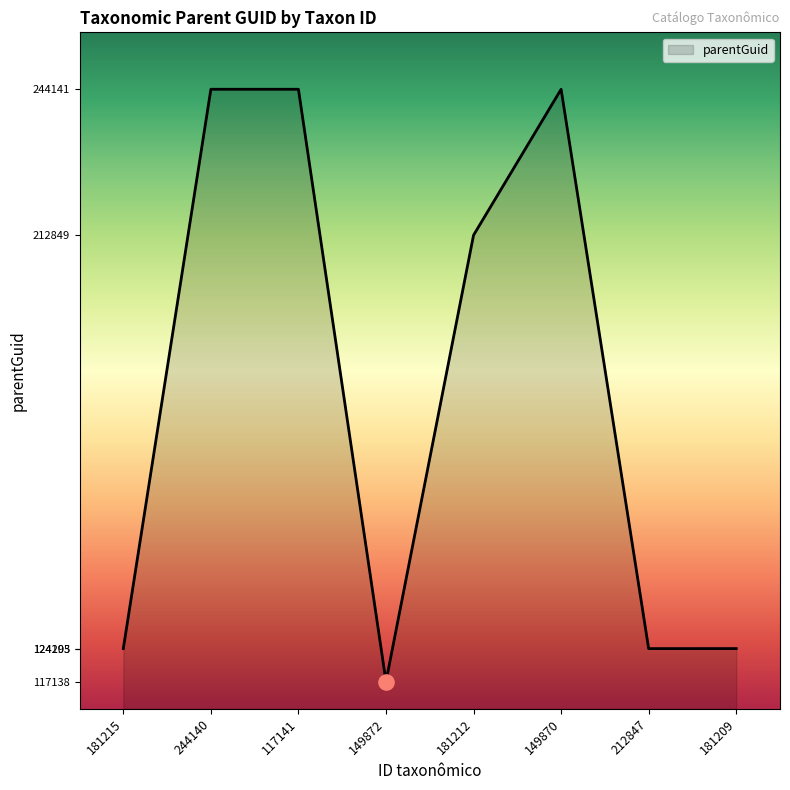

What is the change in value from 181215 to 117141?

+119938